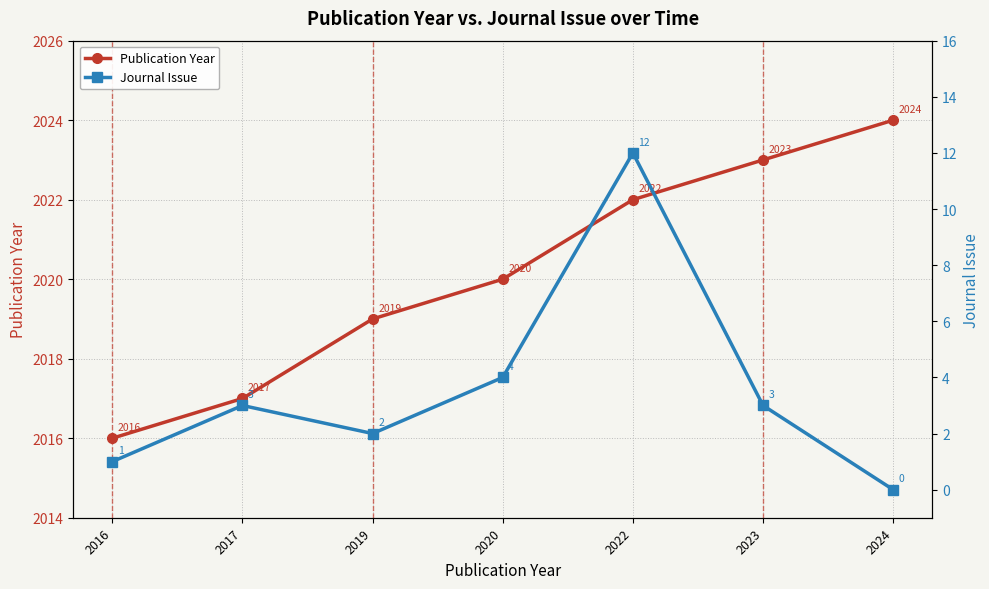

True or false: Publication Year and Journal Issue cross at least once.

False